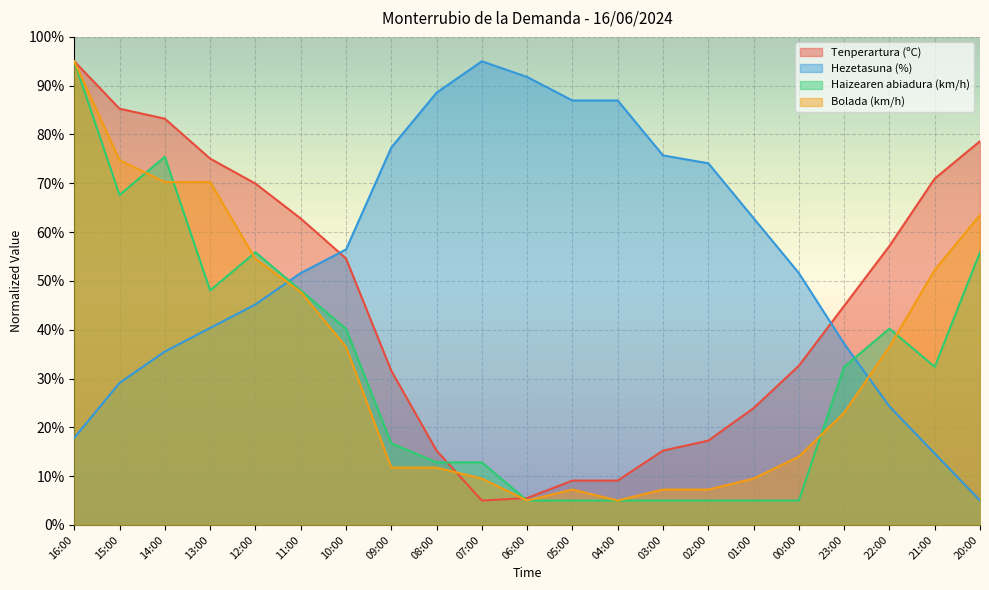

What are all the series names shown in the legend?

Tenperartura (ºC), Hezetasuna (%), Haizearen abiadura (km/h), Bolada (km/h)